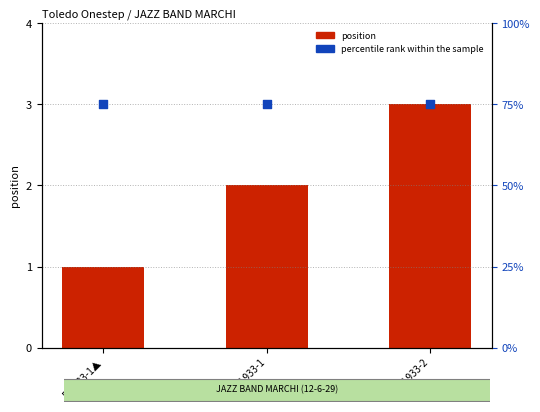

At how many categories does at least one series exceed 16?

3